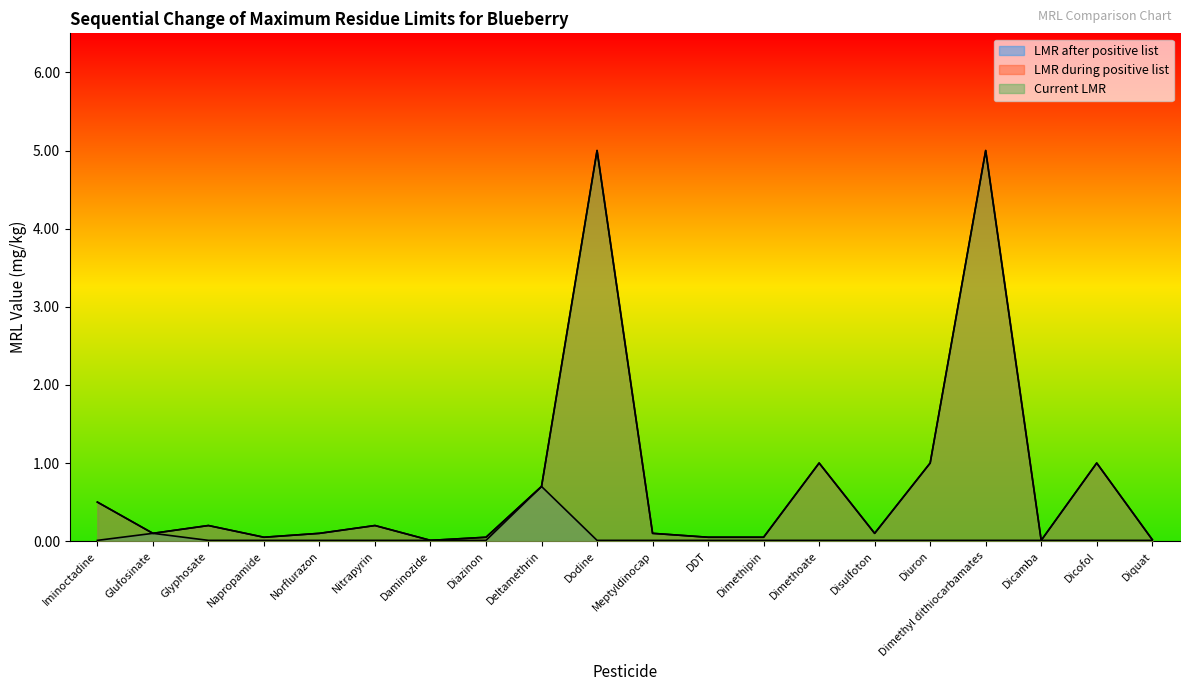

True or false: LMR after positive list and LMR during positive list intersect in this chart.

False